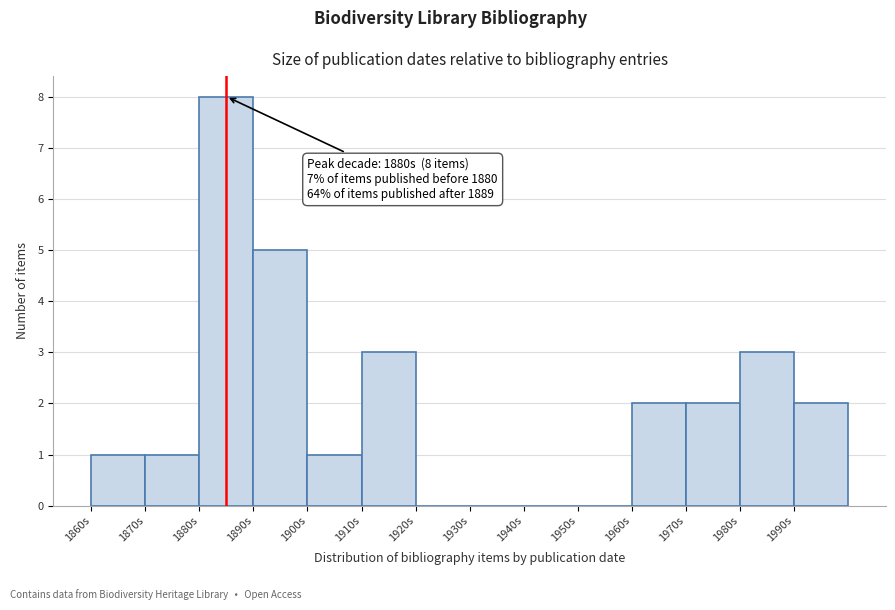

Which range on the x-axis has the tallest bar?

1880 to 1890